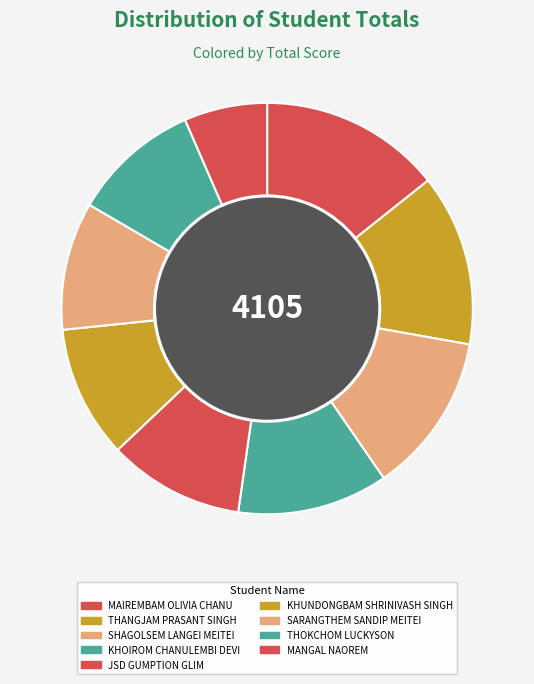

Is the sum of JSD GUMPTION GLIM and SARANGTHEM SANDIP MEITEI greater than half?

No